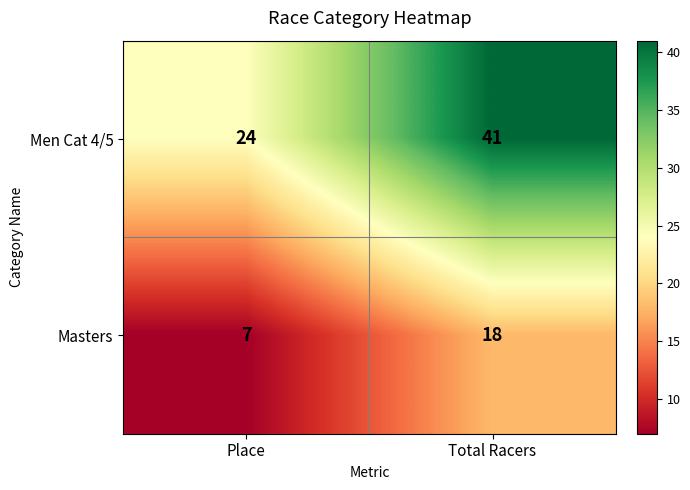

How many distinct data groups are displayed?

2